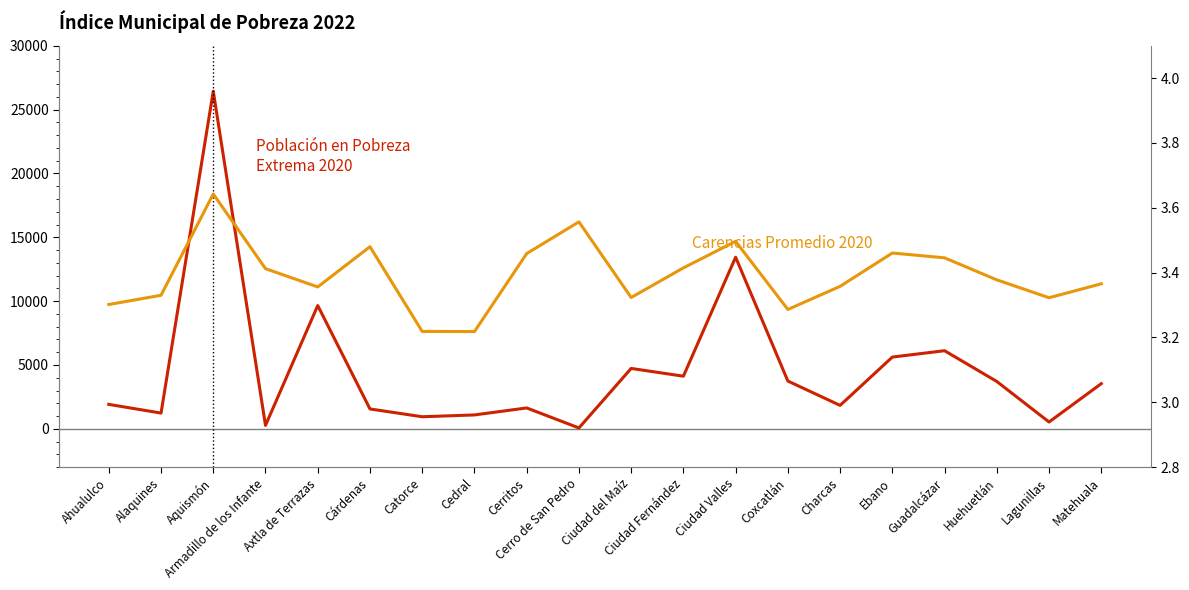

True or false: Carencias Promedio 2020 and Población en Pobreza Extrema 2020 cross at least once.

False